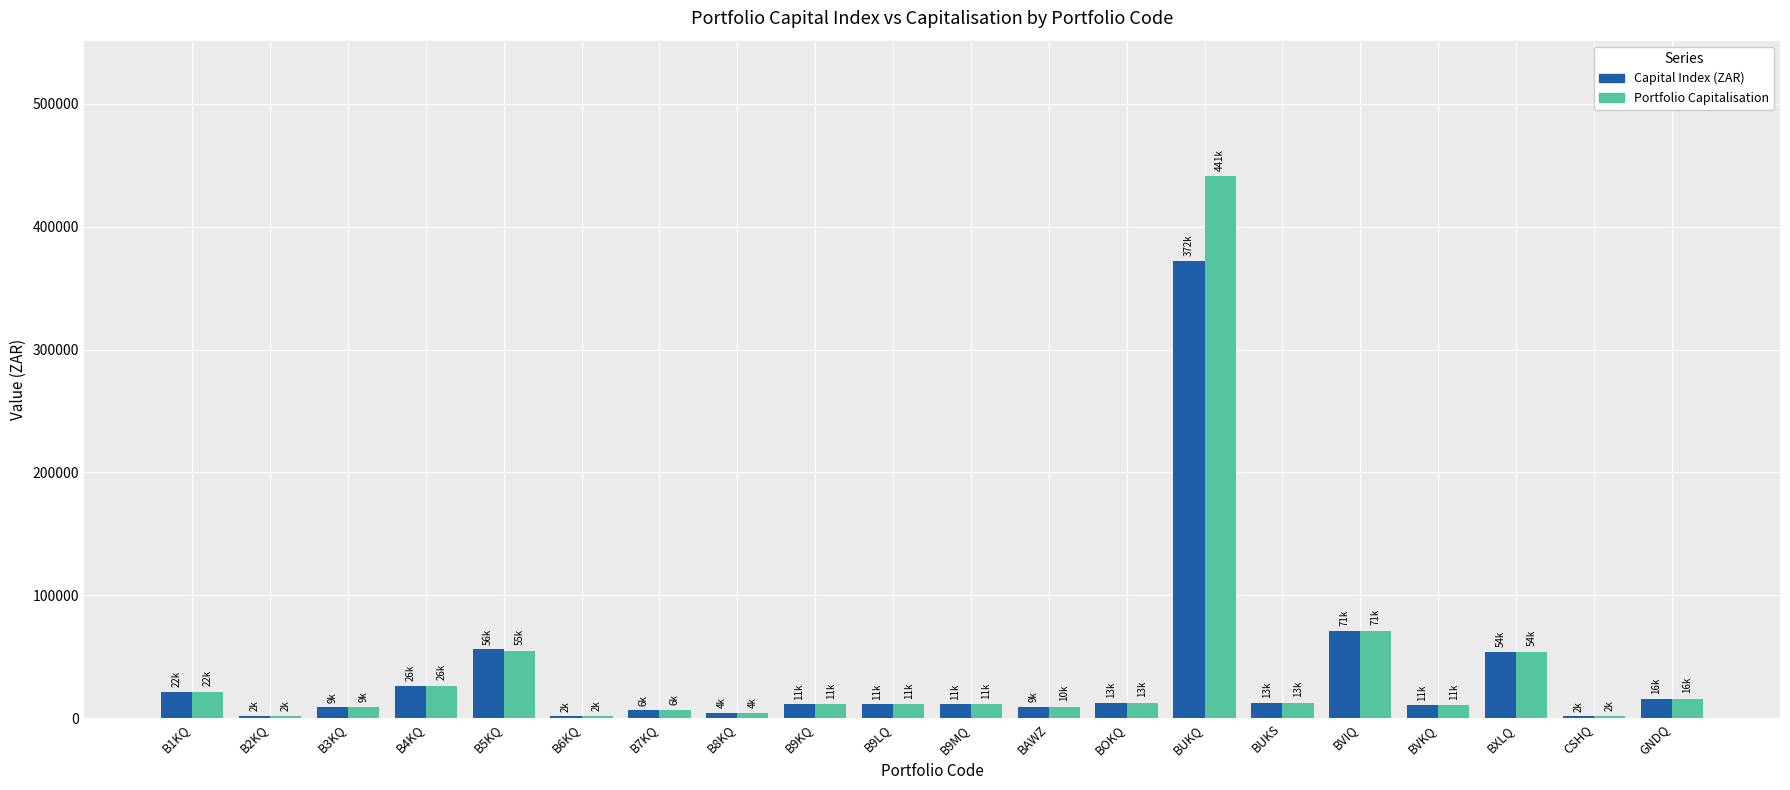

What is the maximum value for Capital Index (ZAR)?

372417.7